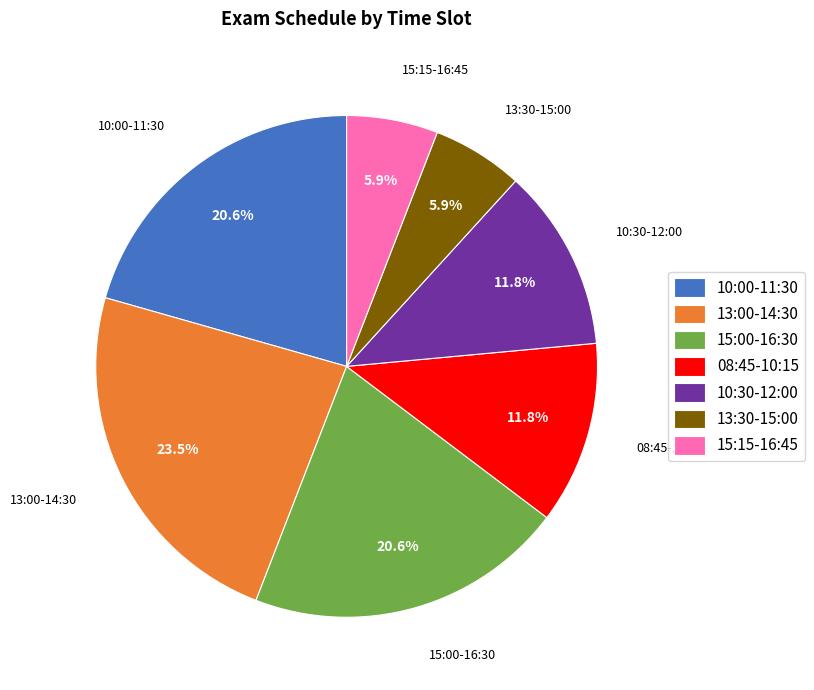

Approximately how many times larger is the value at 08:45-10:15 compared to 15:15-16:45?

2.0